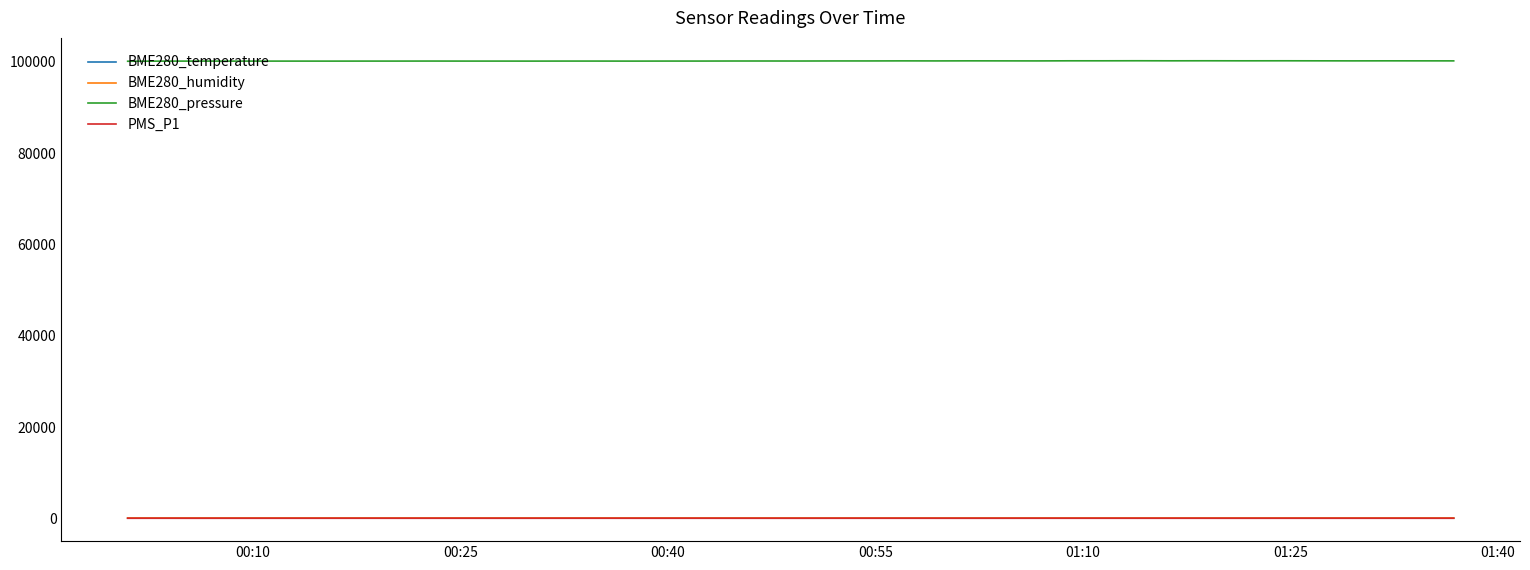

Which series has the widest spread of values?

BME280_pressure